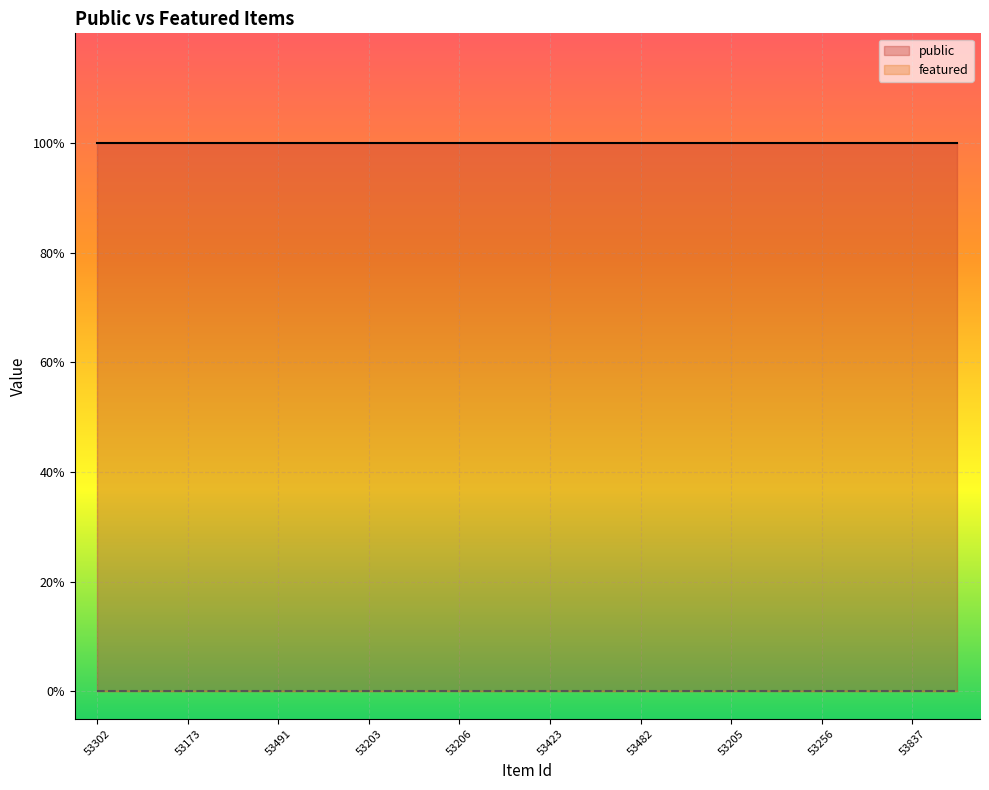

How many lines are shown in the chart?

2